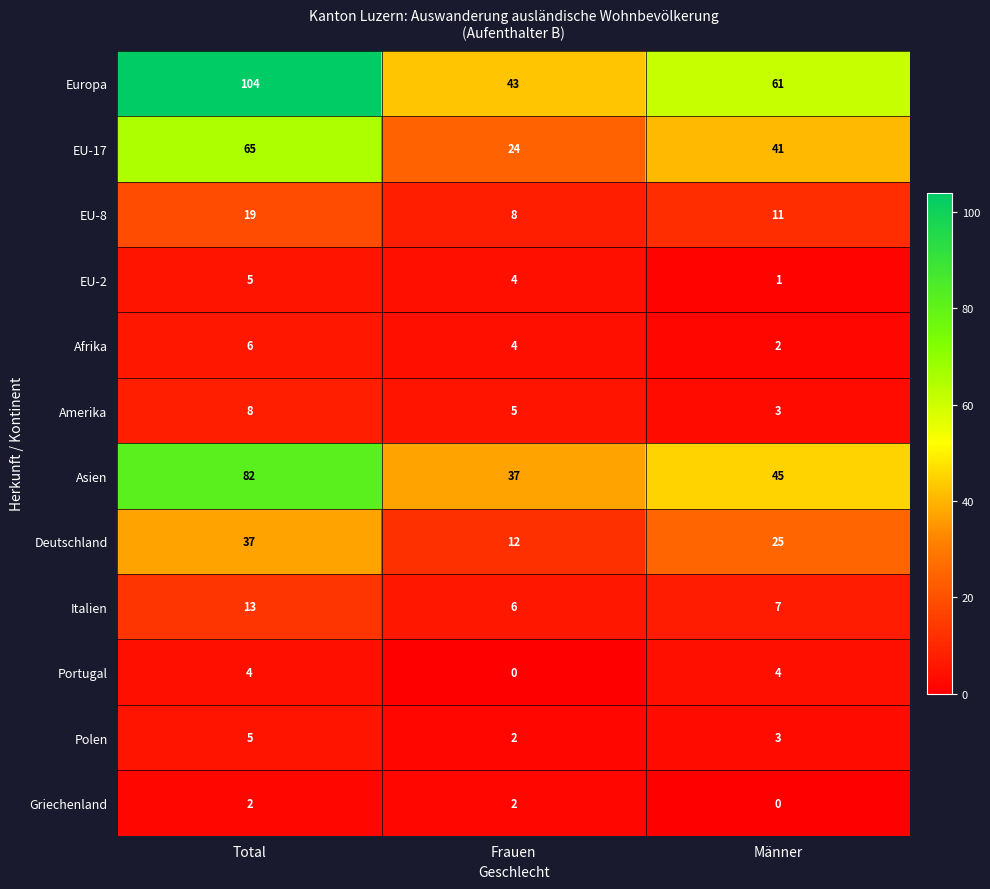

Rank the categories by Europa value from highest to lowest.

Total, Männer, Frauen